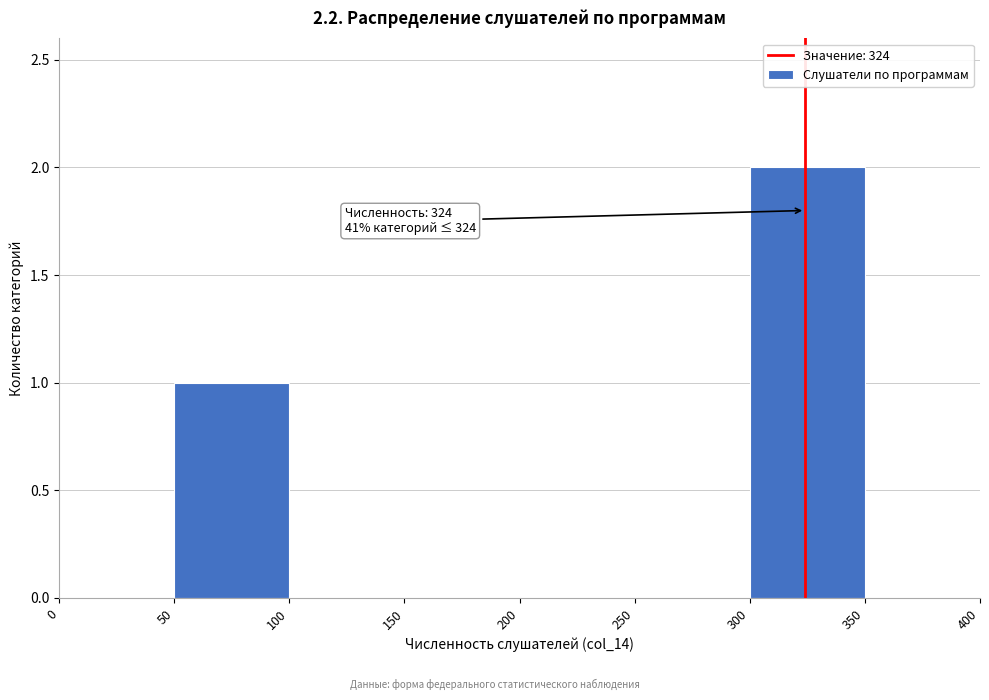

Which range on the x-axis has the tallest bar?

300 to 350